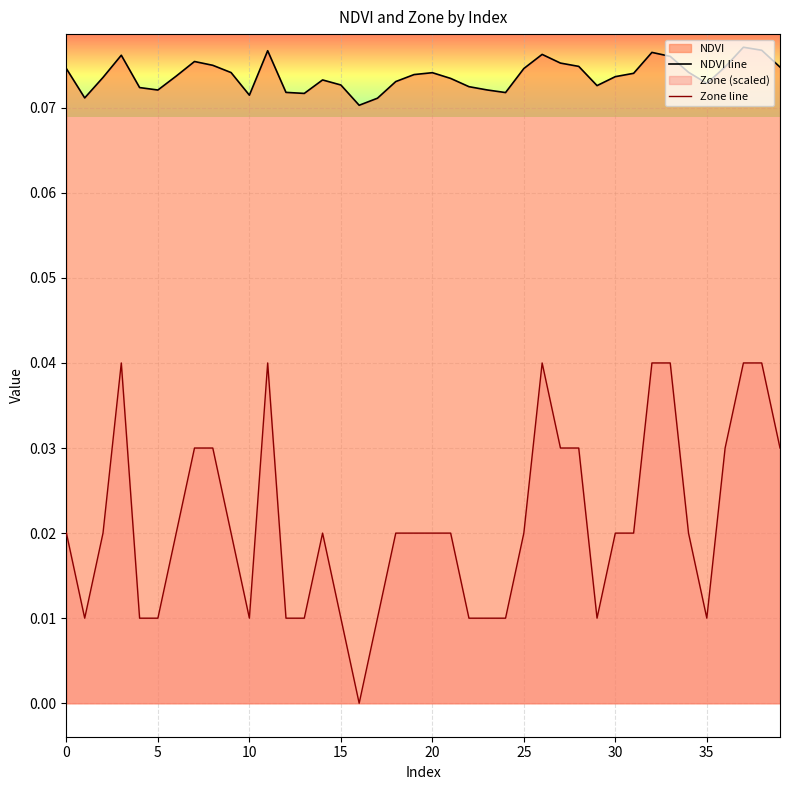

At 31, list the series in order from largest to smallest.

NDVI line, Zone line